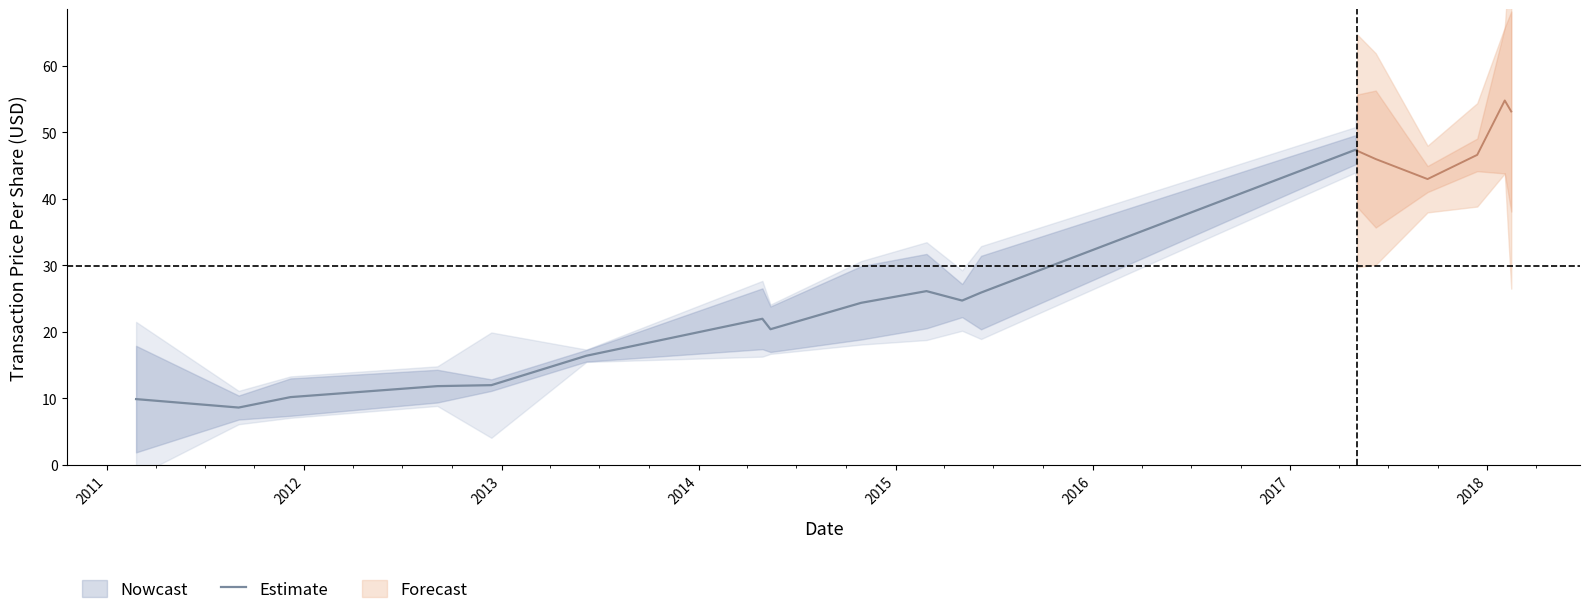

What is the lowest value of the Estimate series?

8.6